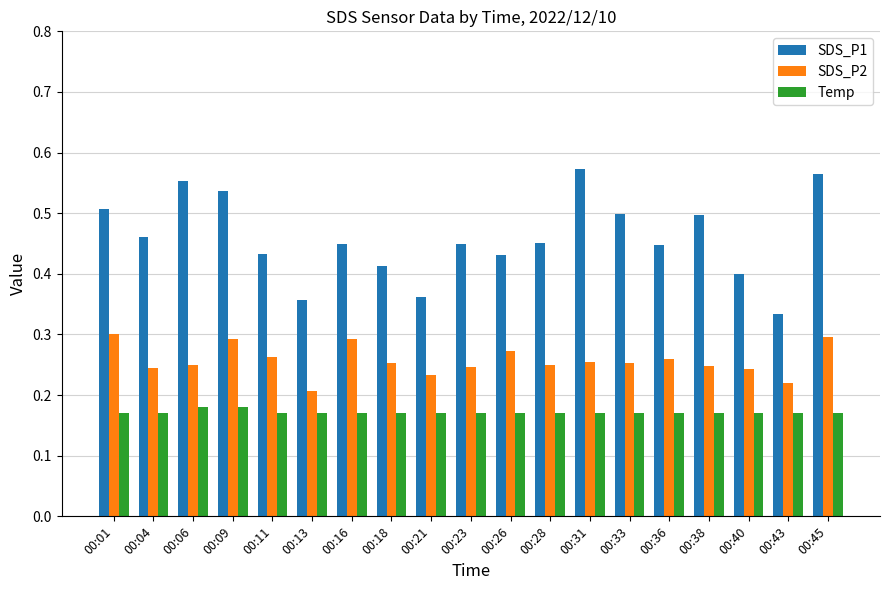

List the series in order of their peak value, highest first.

SDS_P1, SDS_P2, Temp